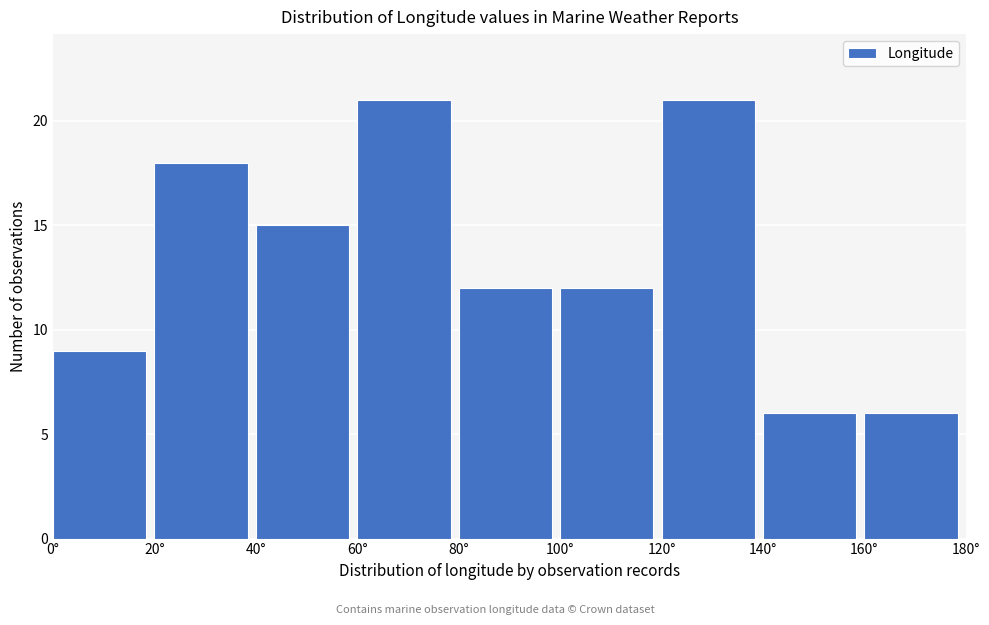

Reading left to right, transcribe this chart: for each bar, give the range it covers on the x-axis and its height. The values are not printed on the chart, so give them approximately, as read against the axis.

0 to 20: 9
20 to 40: 18
40 to 60: 15
60 to 80: 21
80 to 100: 12
100 to 120: 12
120 to 140: 21
140 to 160: 6
160 to 180: 6